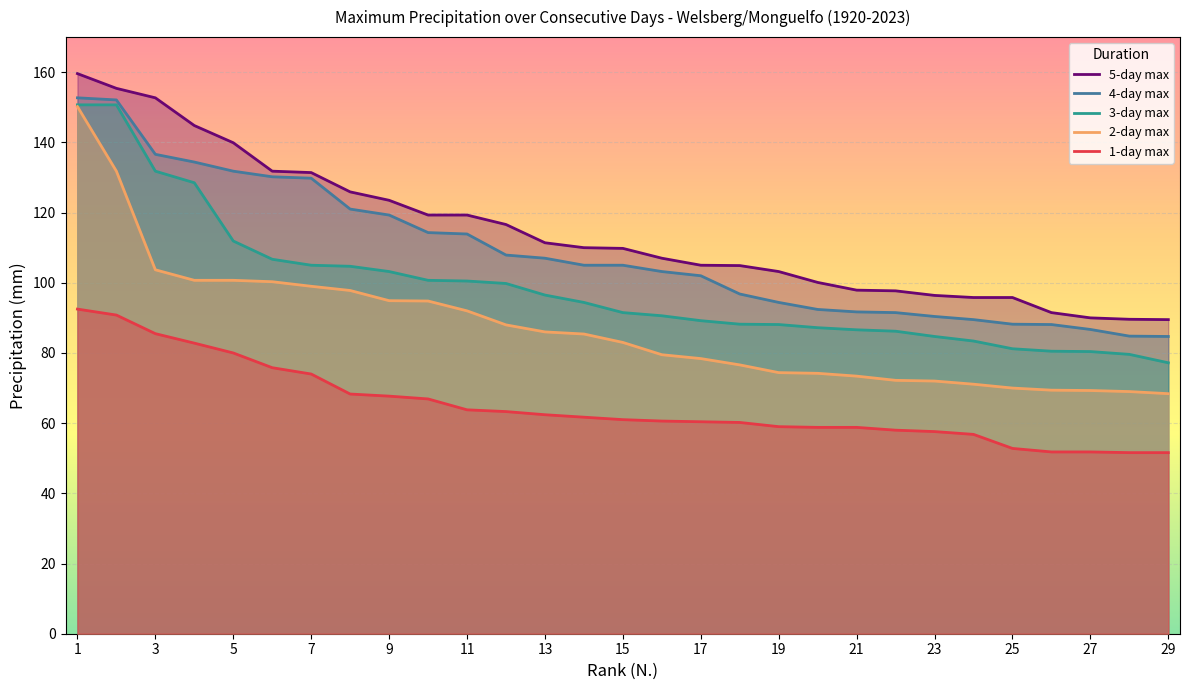

Read the 1-day max value at 29.

51.6